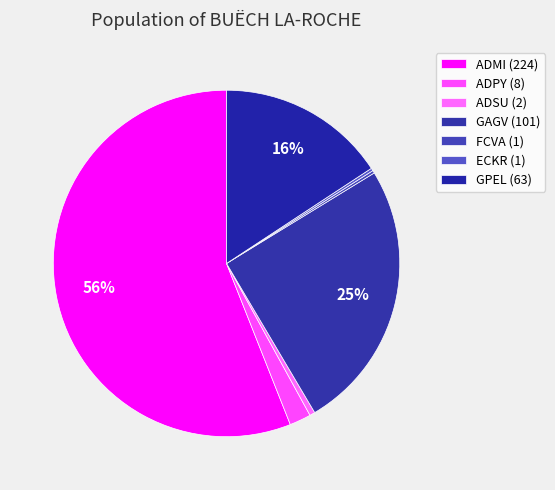

Count the number of slices in the pie.

7